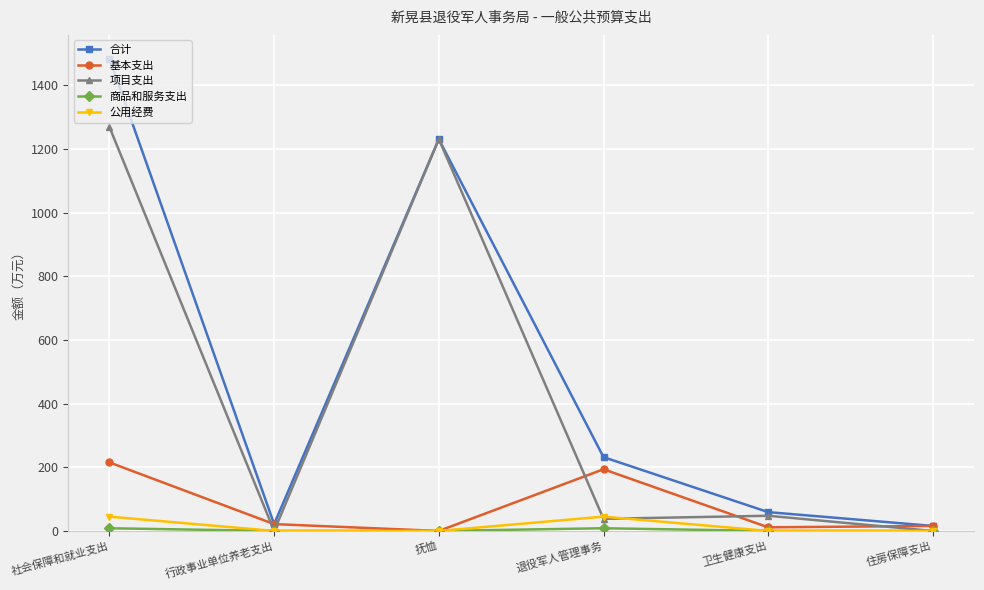

What is the sum of all 基本支出 values?

457.8